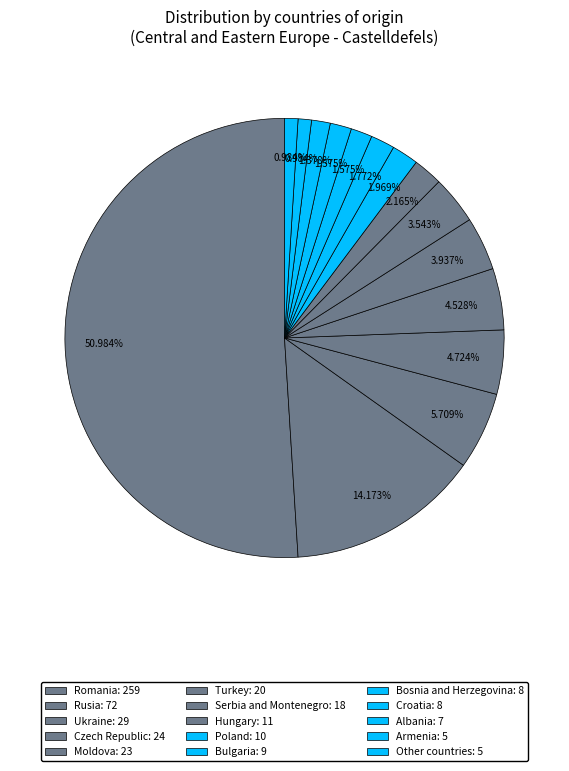

Approximately how many times larger is the value at Czech Republic compared to Serbia and Montenegro?

1.3